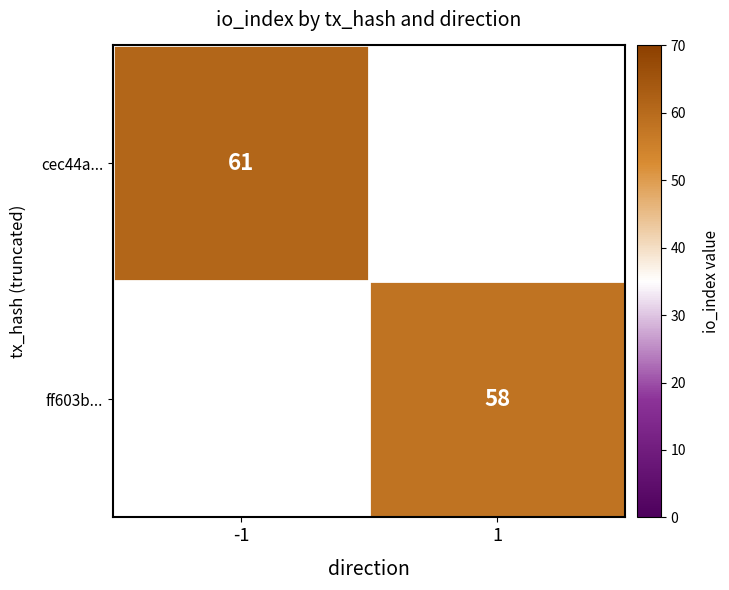

The value of cec44a... at -1 is 33. True or false?

False